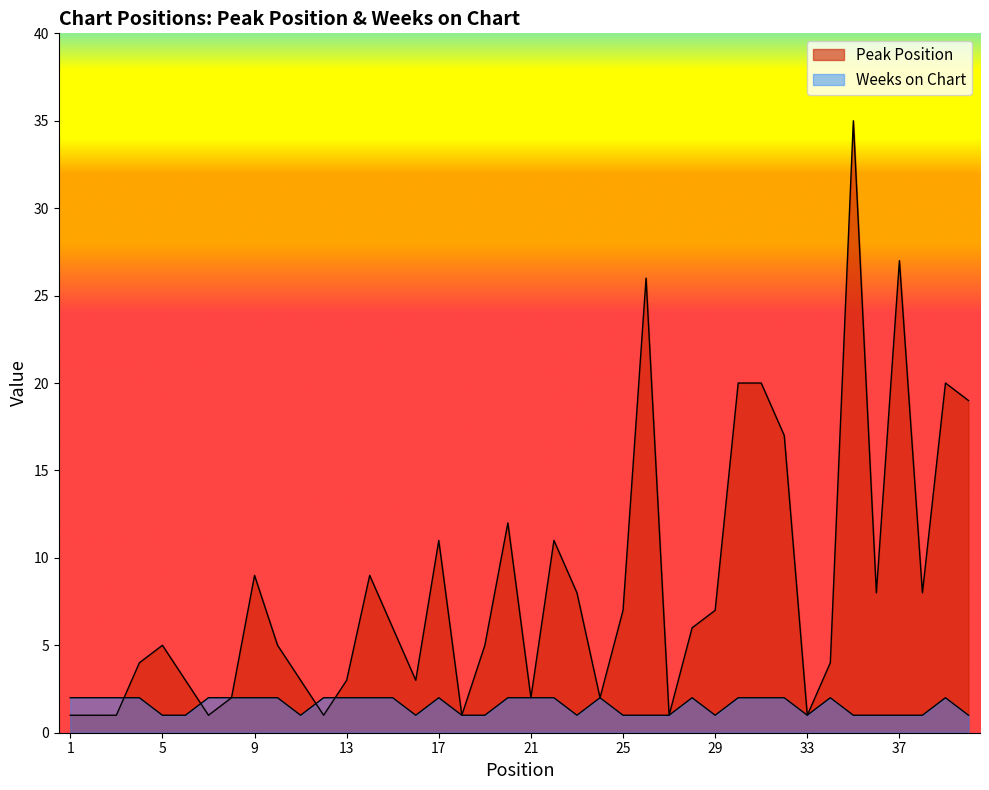

Which has a higher value, 20 or 18?

20